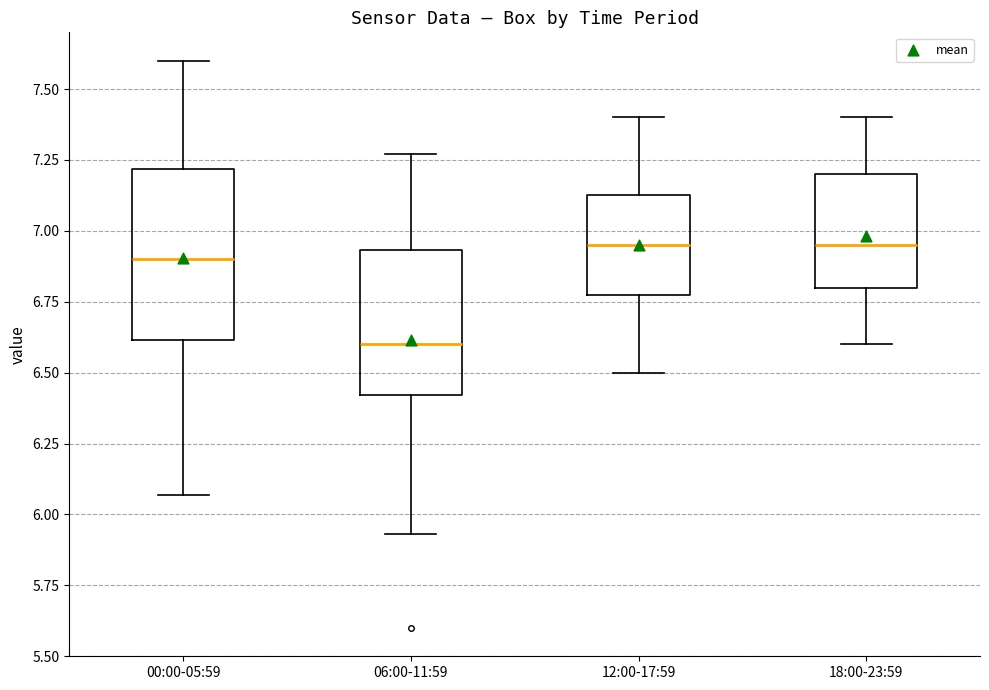

Which box is the tallest, from its lower edge to its upper edge?

00:00-05:59